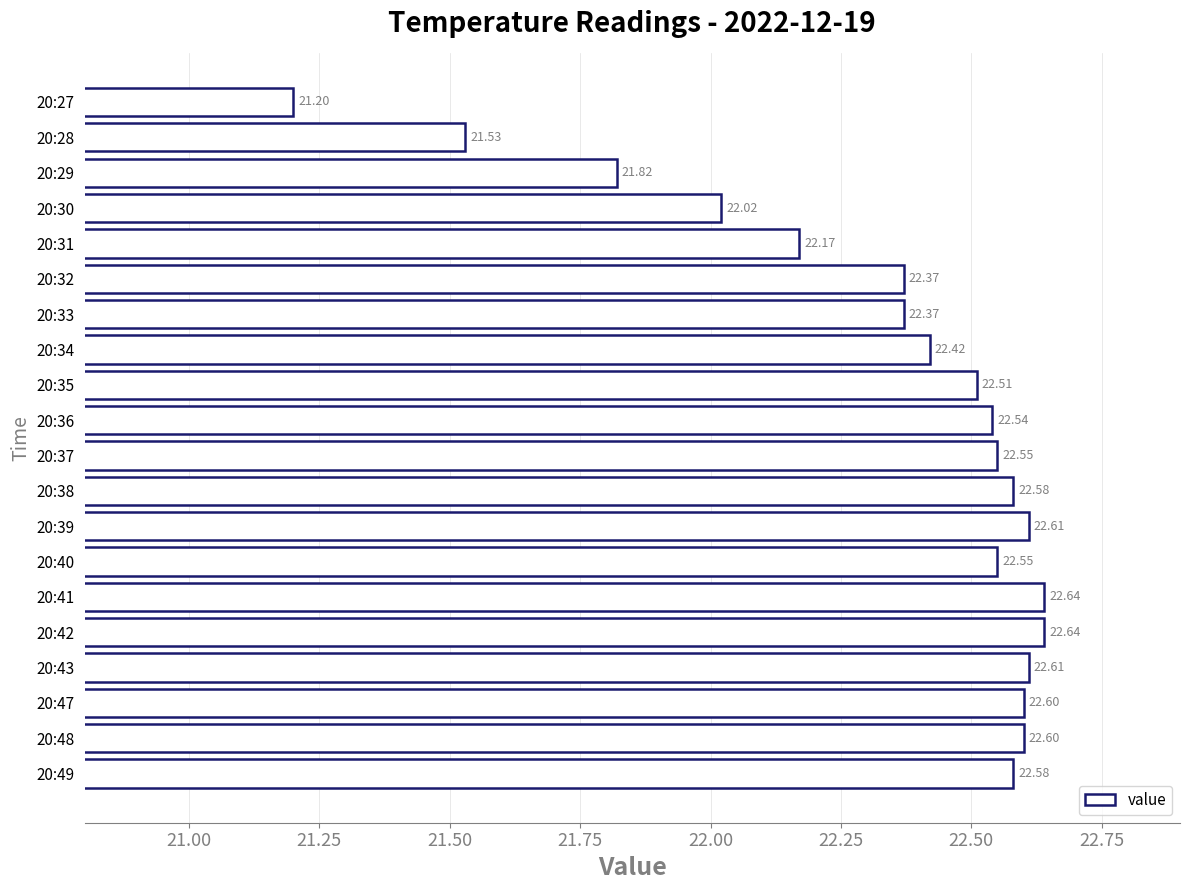

At which label is the value closest to 21?

20:27